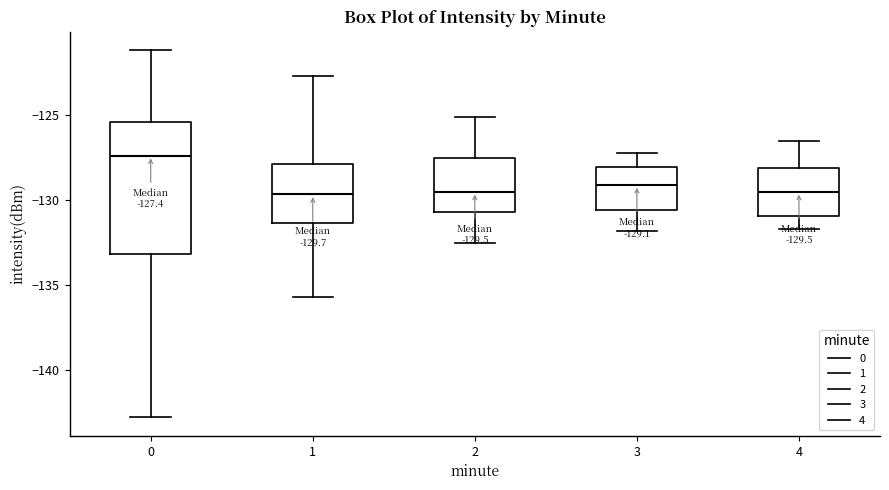

Comparing the boxes themselves (not the whiskers), which one is the tallest?

0